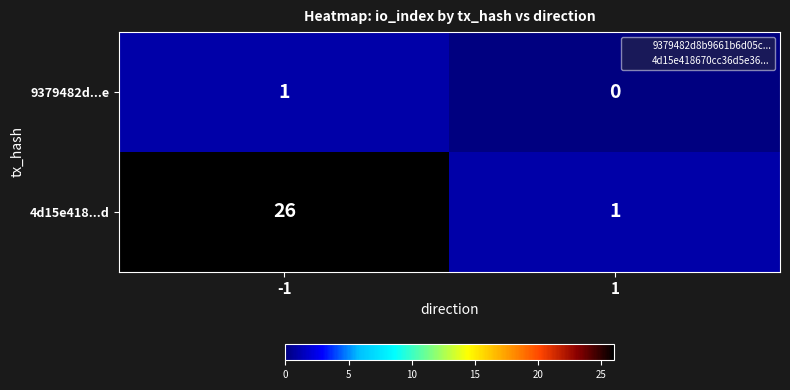

What is the difference between the maximum and minimum values in the 4d15e418...d series?

25